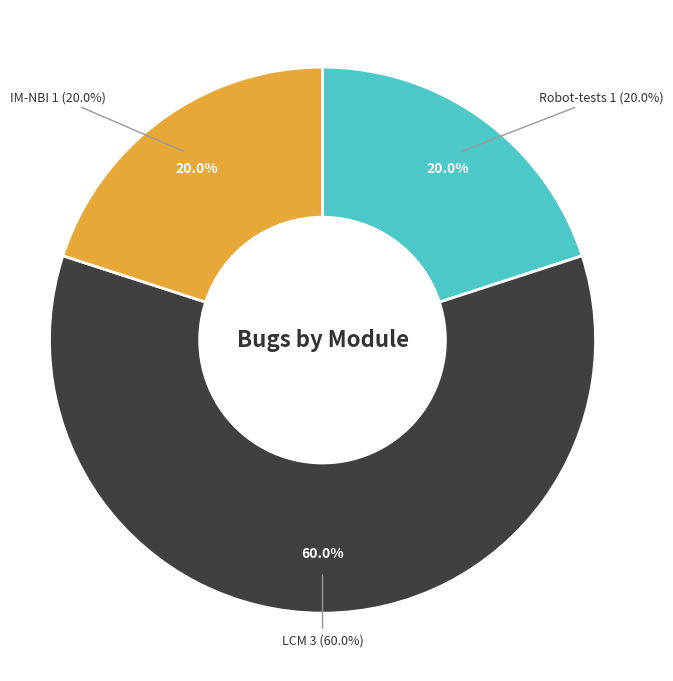

True or false: LCM accounts for 60% of the total.

True